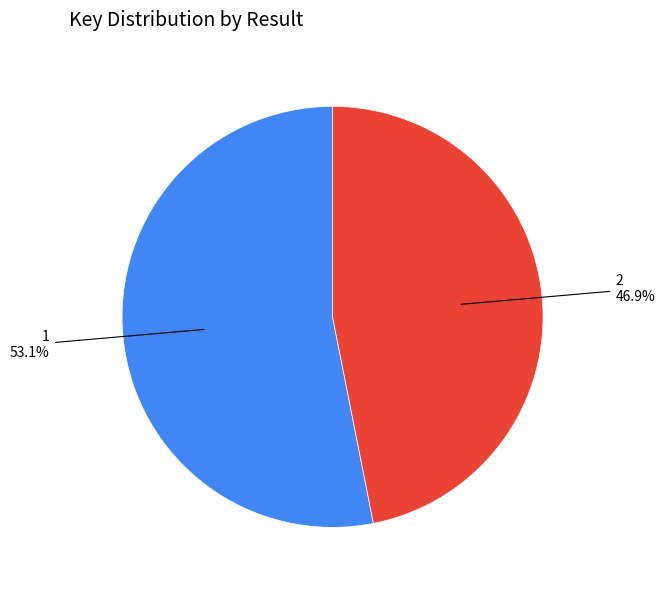

Is there a majority slice in this chart?

Yes